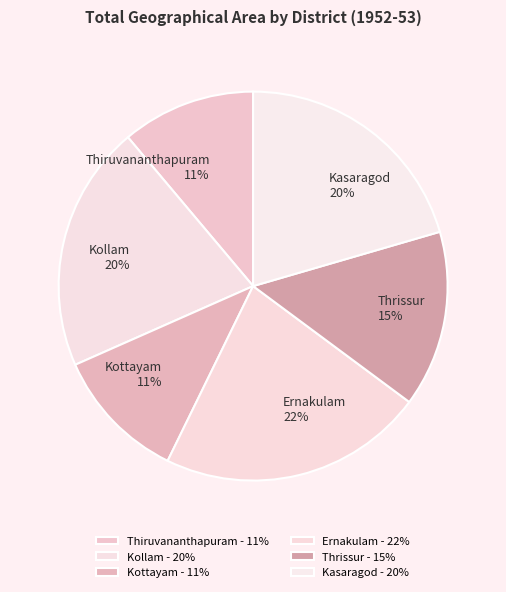

Is it true that Thrissur is 7% of the pie?

False